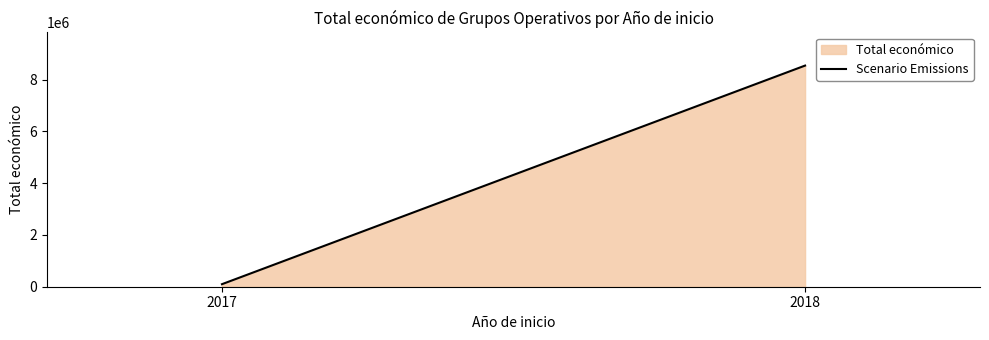

Reading right to left, extract all data points from this chart.

8543080	98068